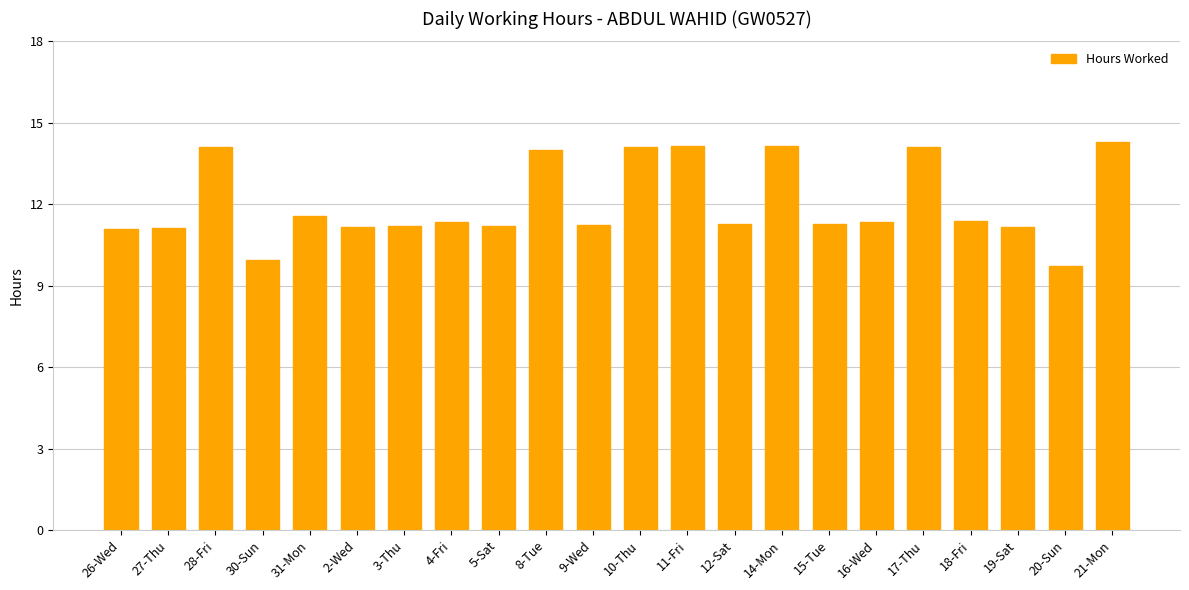

What position from the right is 19-Sat?

3